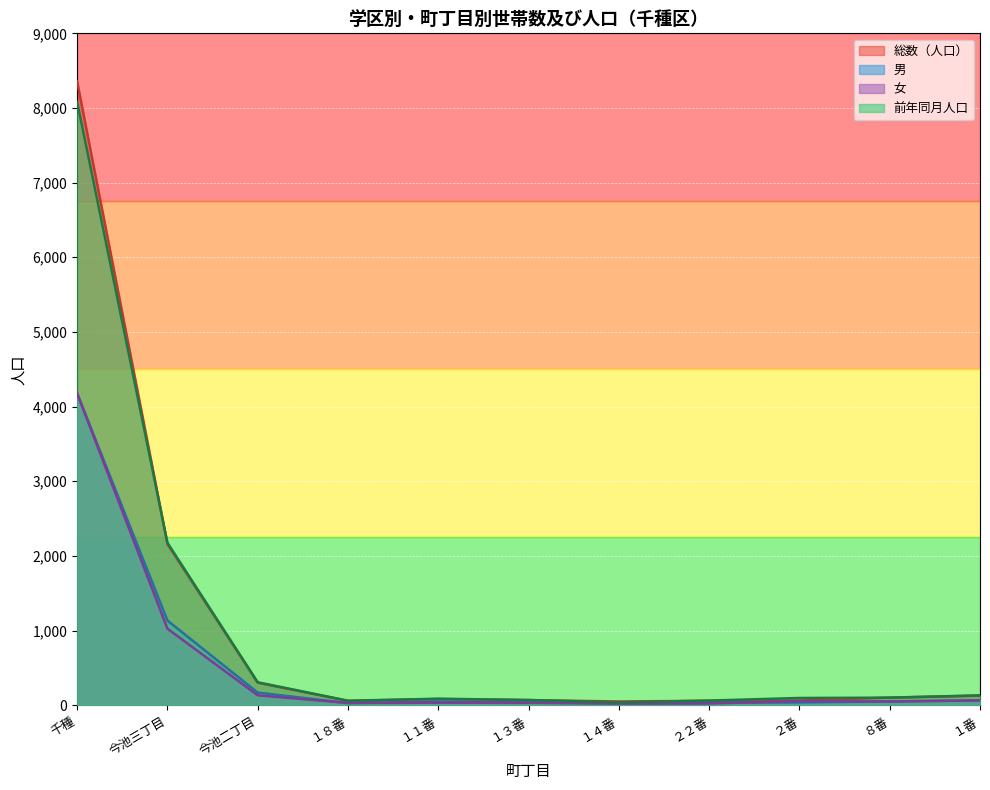

True or false: 女 and 前年同月人口 cross at least once.

False